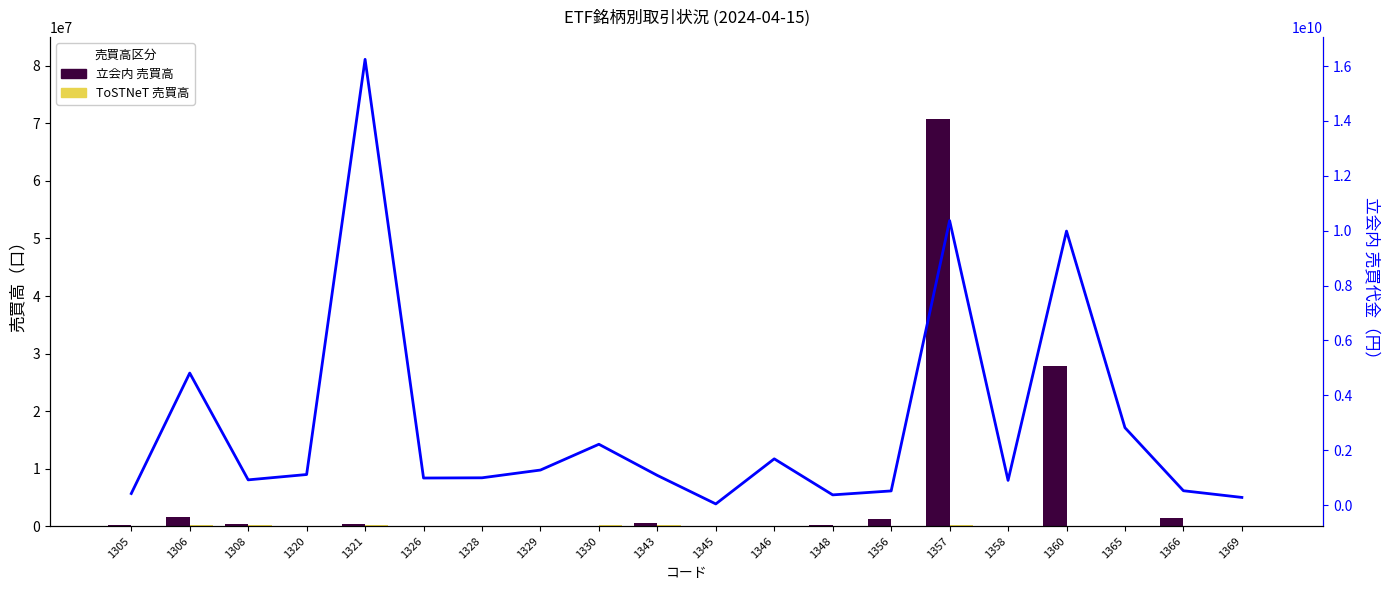

How many categories are shown in the chart?

20